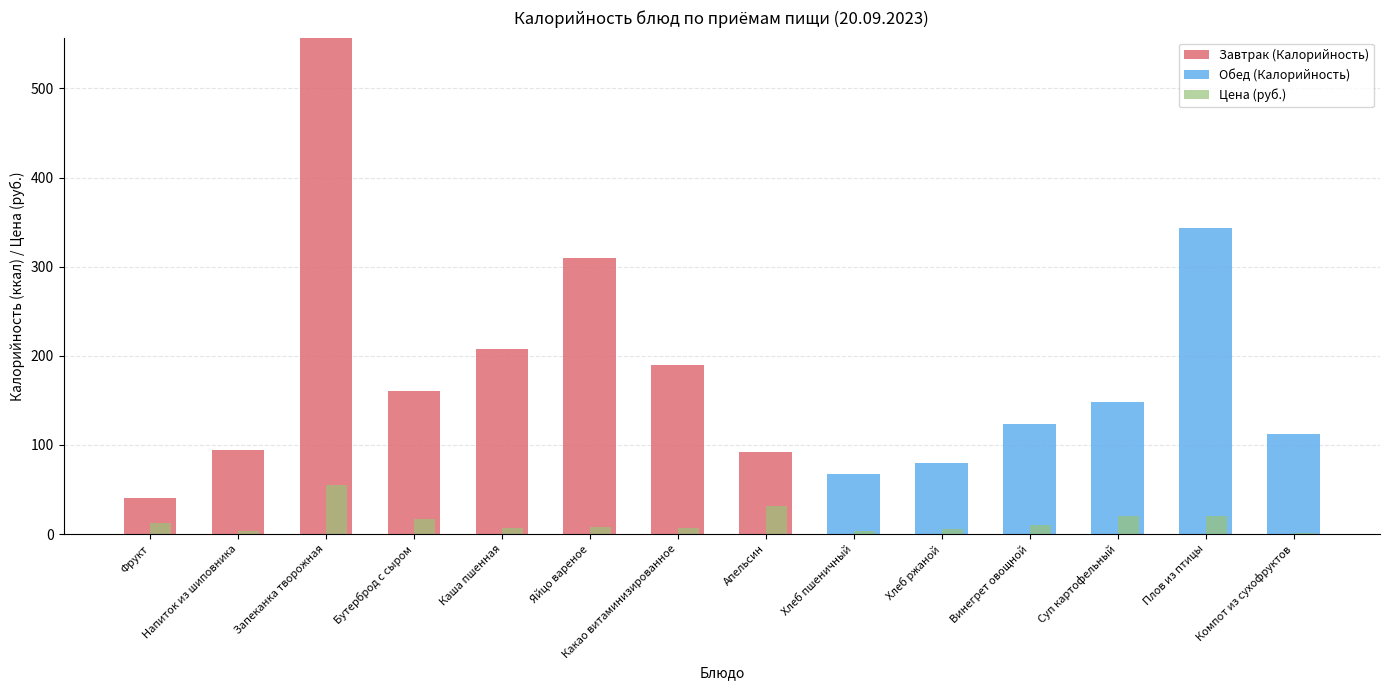

List the series in order of their overall mean, highest first.

Завтрак (Калорийность), Обед (Калорийность), Цена (руб.)